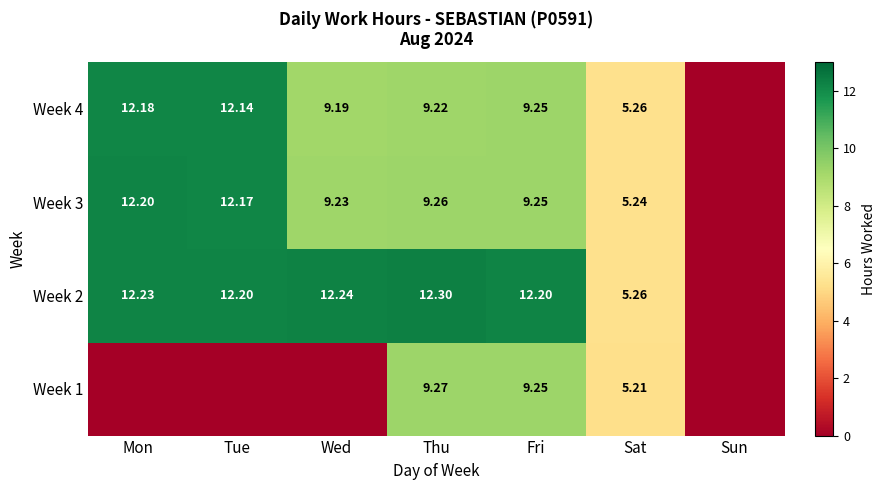

Where is Week 3 nearest to the value 6?

Sat